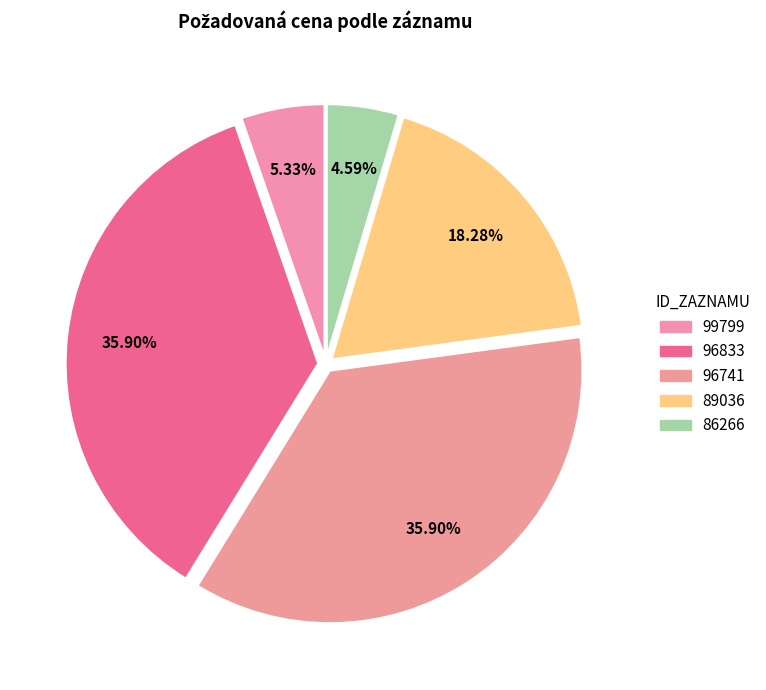

To the nearest percent, what percentage of the pie is 99799?

5%